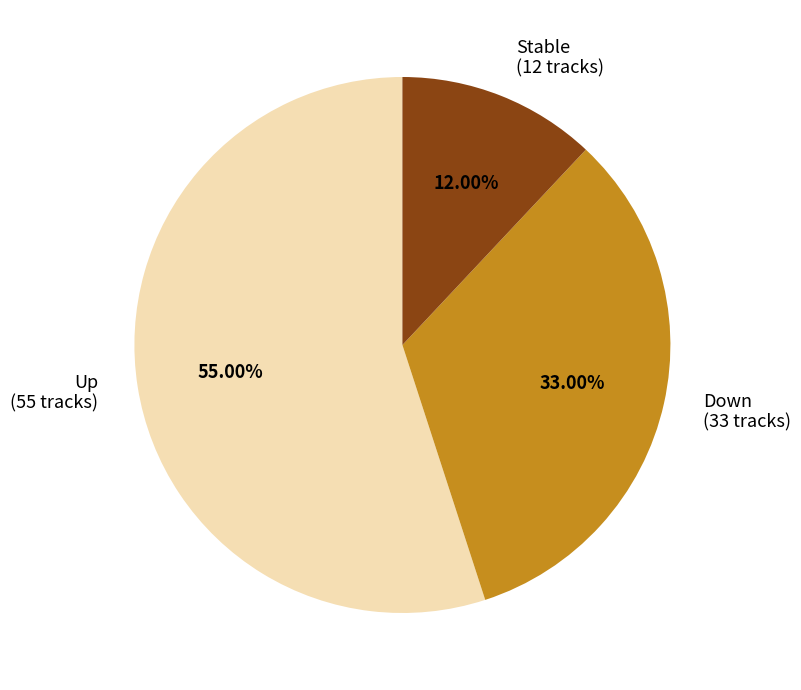

To the nearest percent, what is the difference between the largest and smallest slice percentages?

43%